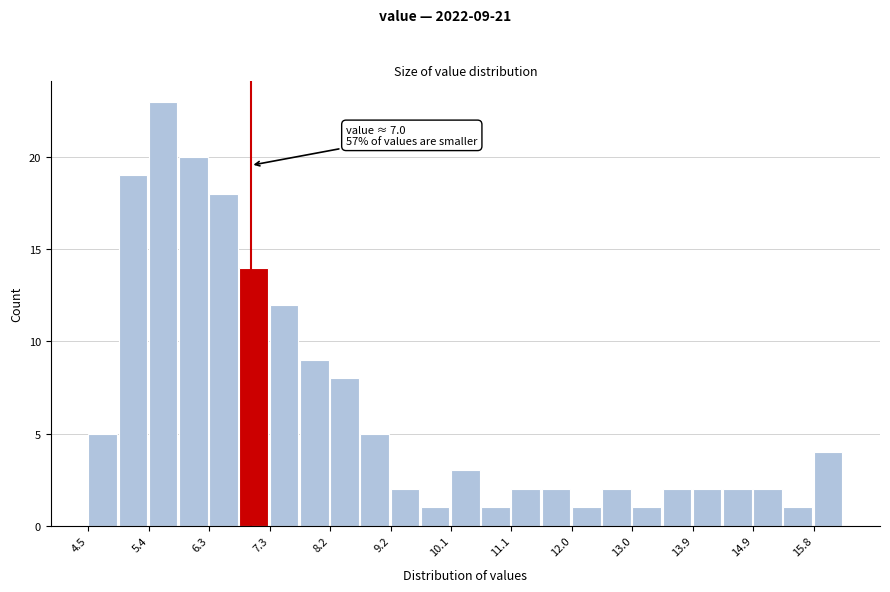

Which range on the x-axis has the tallest bar?

5.4 to 5.9